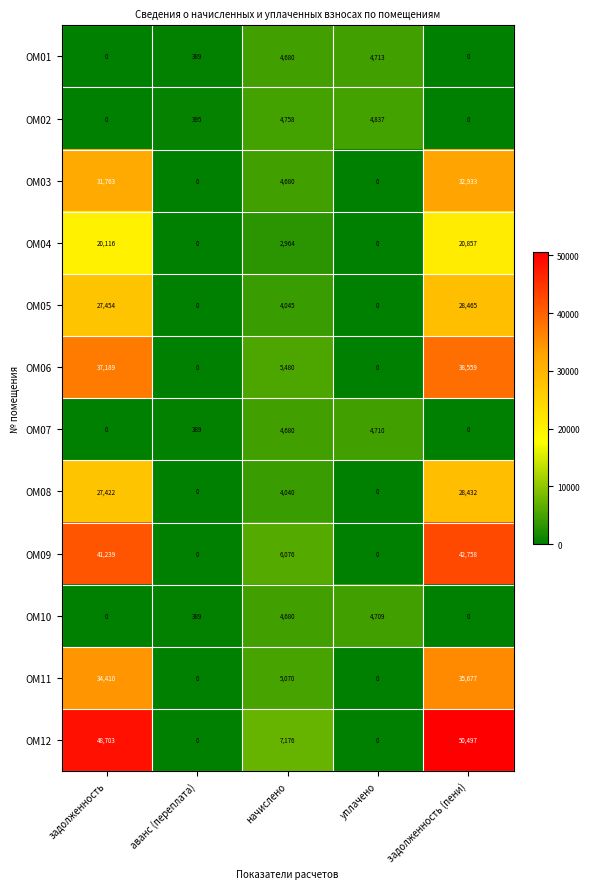

What is the average value of the OM12 series?

21275